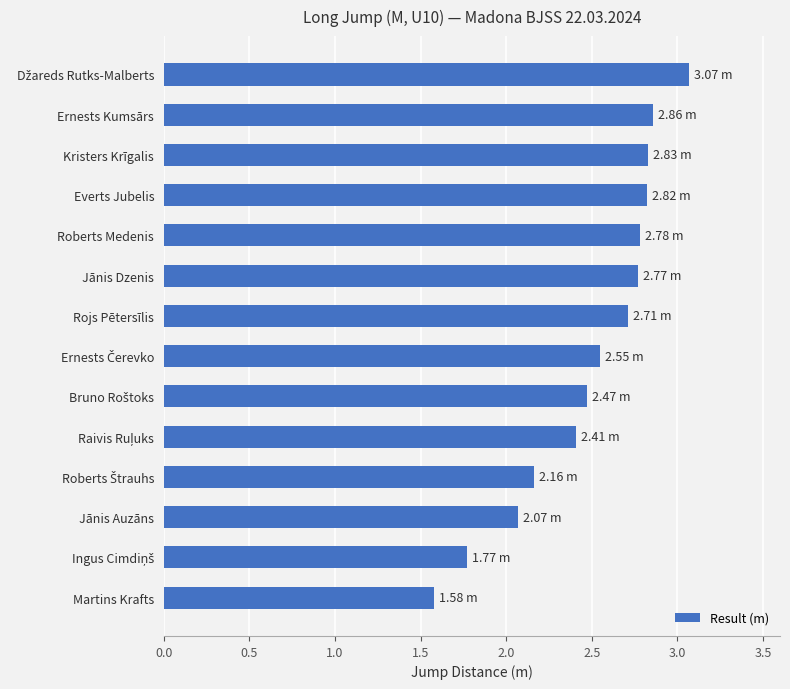

Where is the data nearest to the value 2?

Jānis Auzāns